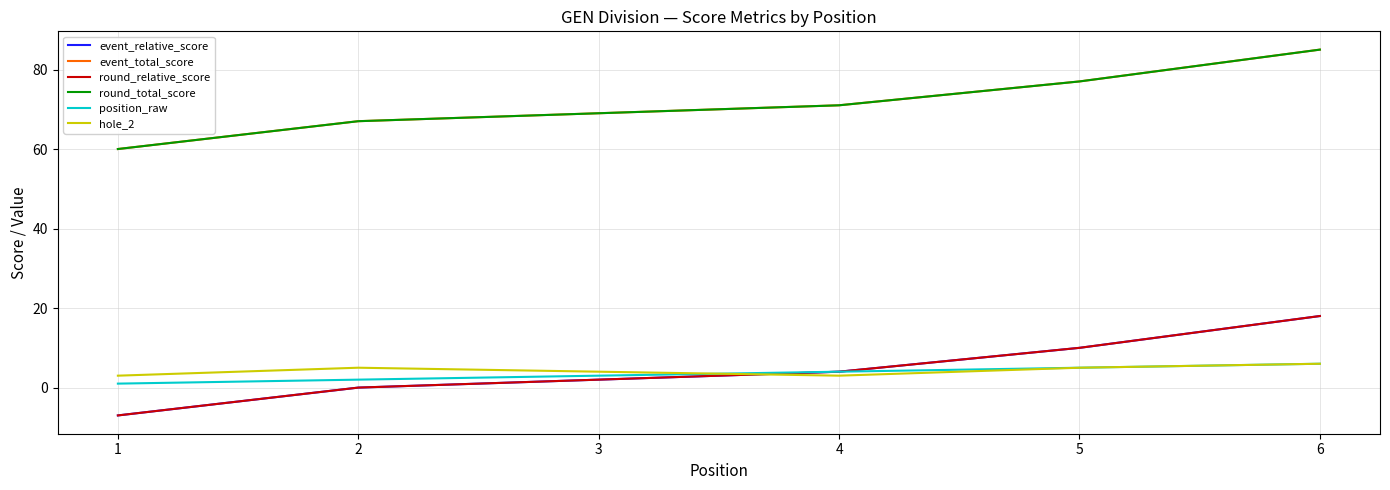

Does the chart display data point markers on the line(s)?

No